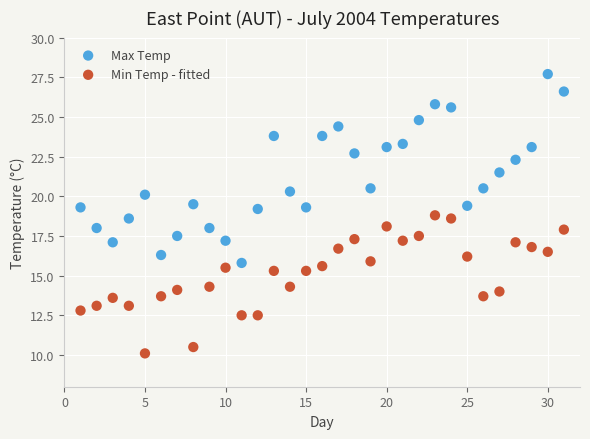

Across all data points, what is the range of Y values (max minus min)?

17.6